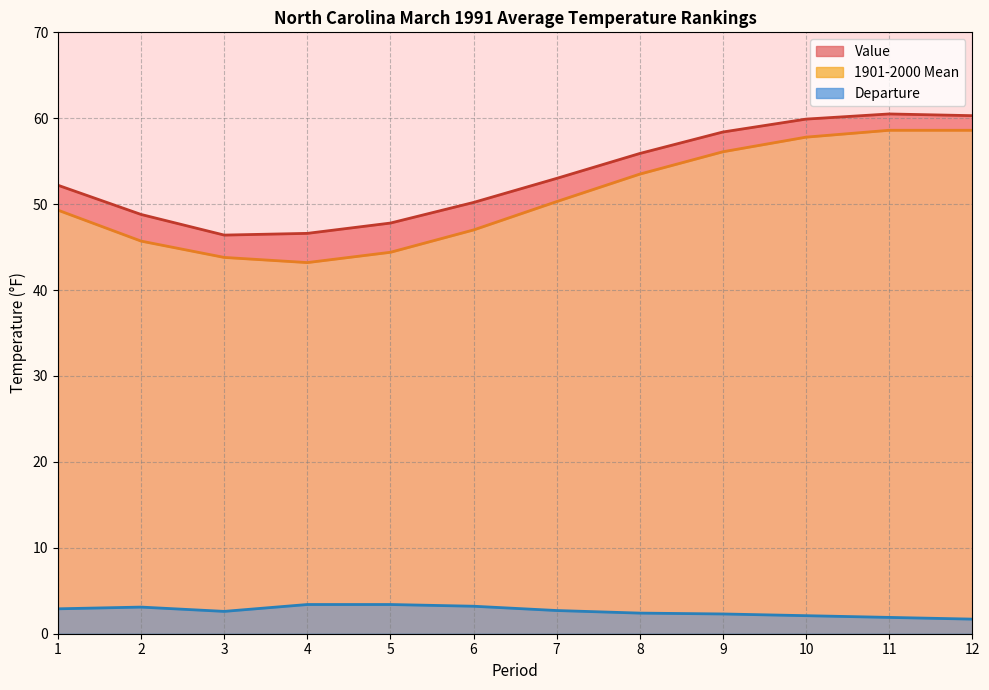

Reading right to left, extract all data points from this chart.

Value: 12=60.3	11=60.5	10=59.9	9=58.4	8=55.9	7=53.0	6=50.2	5=47.8	4=46.6	3=46.4	2=48.8	1=52.2
1901-2000 Mean: 12=58.6	11=58.6	10=57.8	9=56.1	8=53.5	7=50.3	6=47.0	5=44.4	4=43.2	3=43.8	2=45.7	1=49.3
Departure: 12=1.7	11=1.9	10=2.1	9=2.3	8=2.4	7=2.7	6=3.2	5=3.4	4=3.4	3=2.6	2=3.1	1=2.9